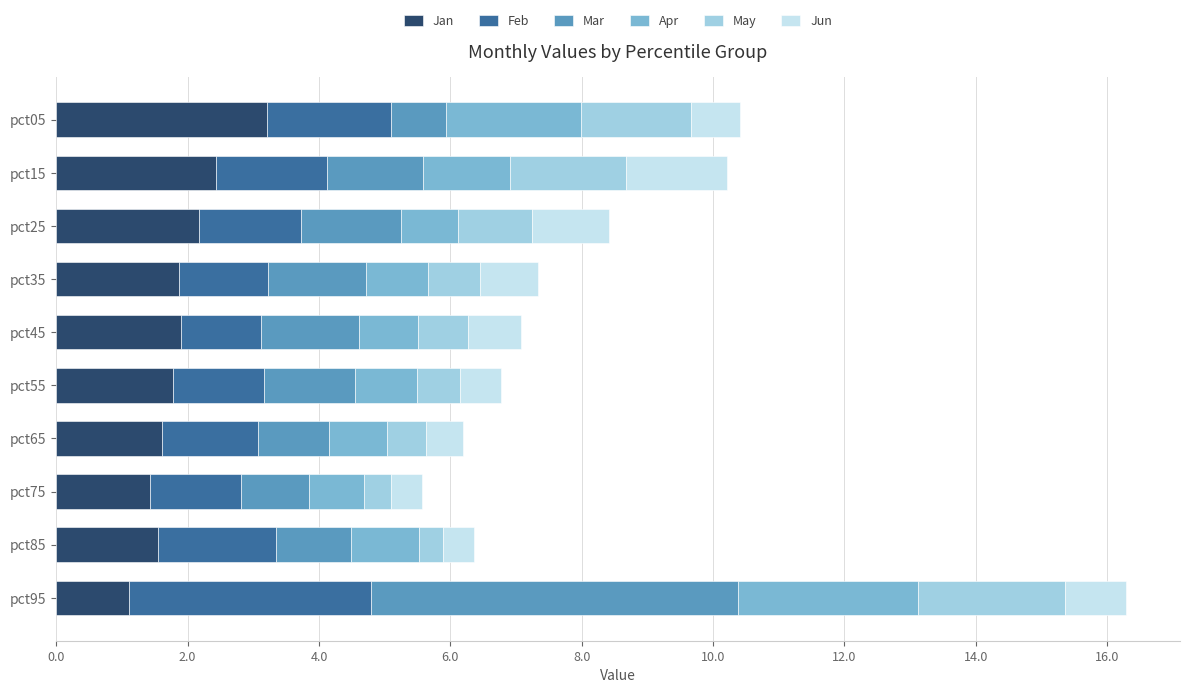

At which category is the sum across all series the highest?

pct95